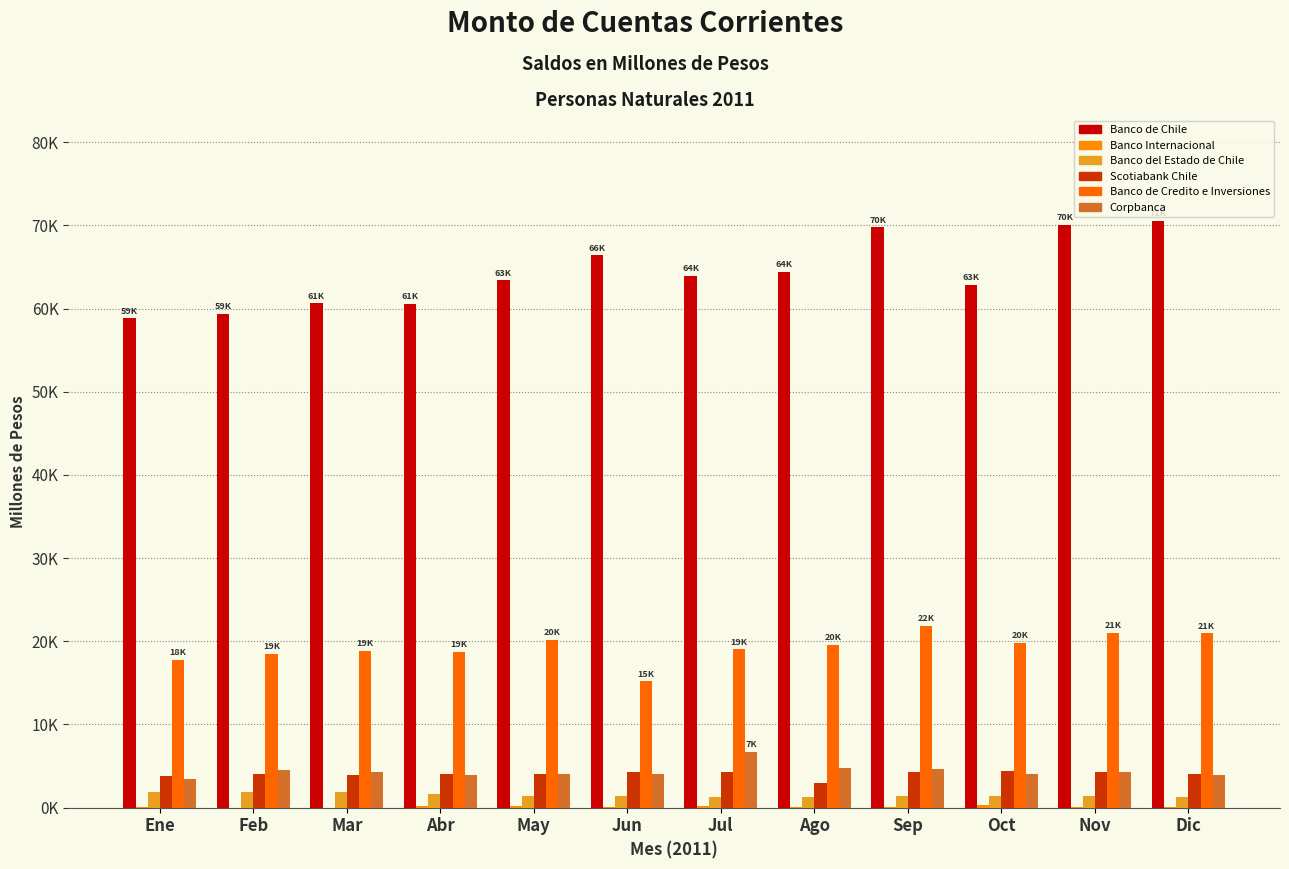

Are the bars horizontal?

No